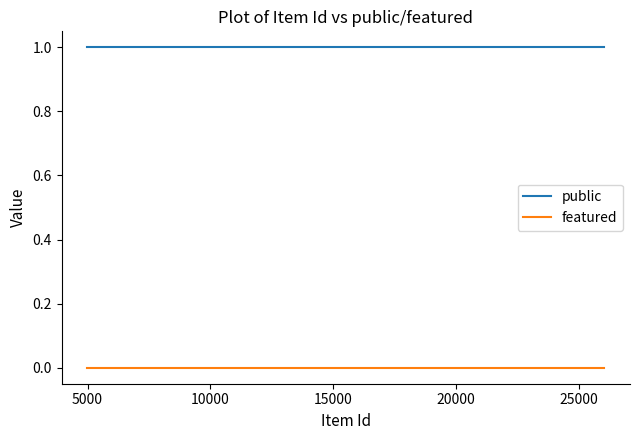

Rank the series by their average value, from lowest to highest.

featured, public